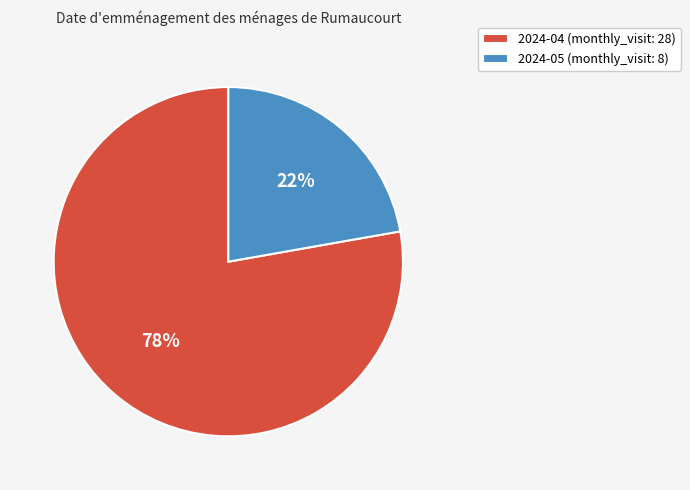

Rank the categories by value from lowest to highest.

2024-05, 2024-04